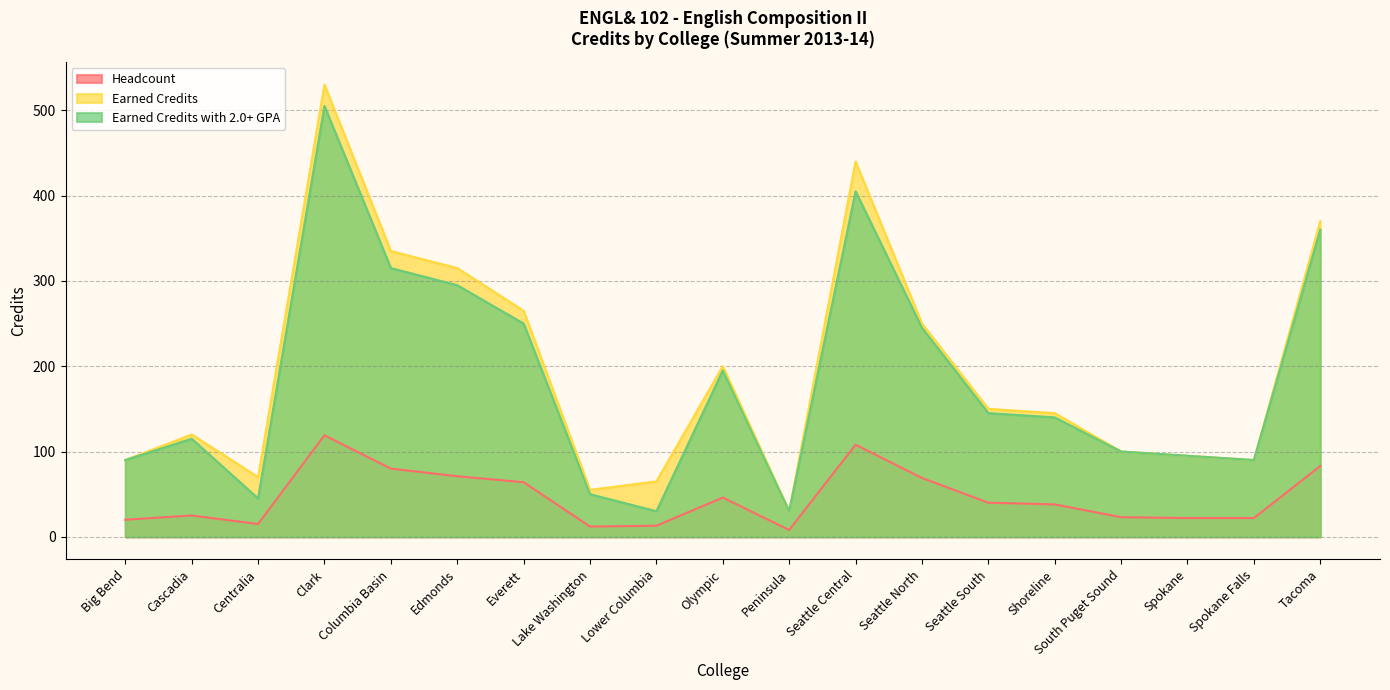

Read the Earned Credits with 2.0+ GPA value at Big Bend.

90